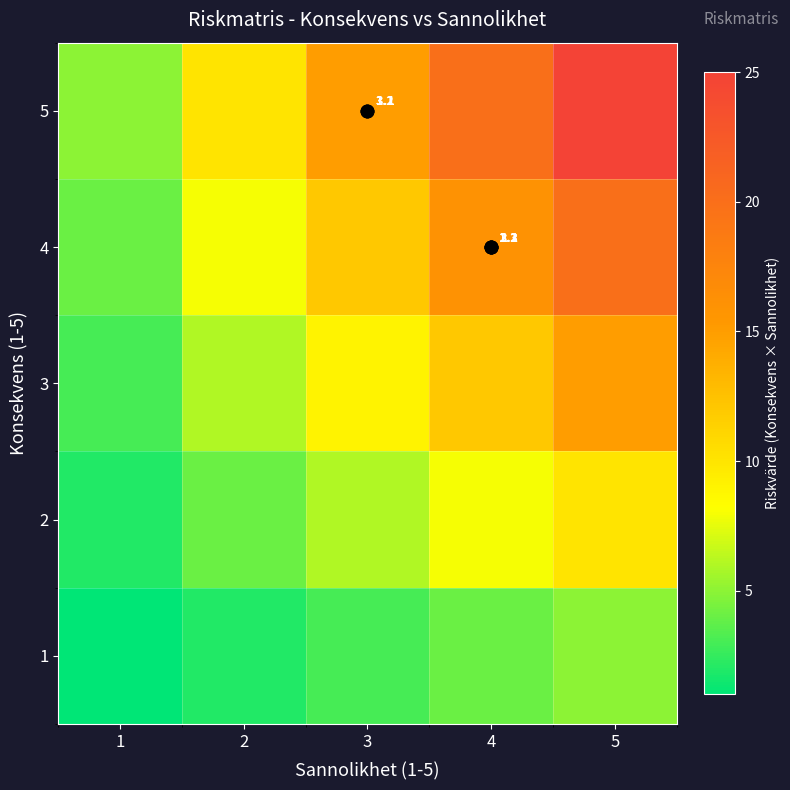

Count the number of categories in the chart.

5